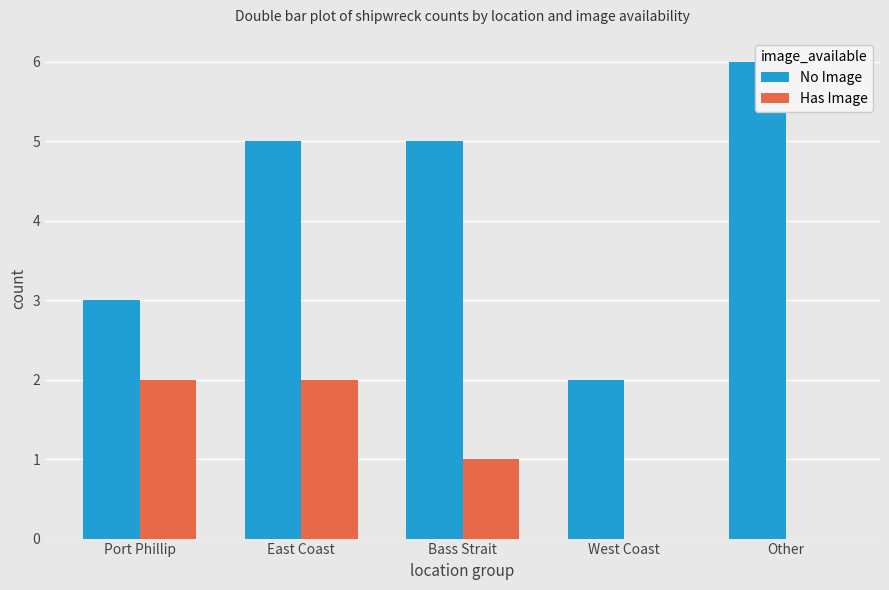

How many categories are shown in the chart?

5